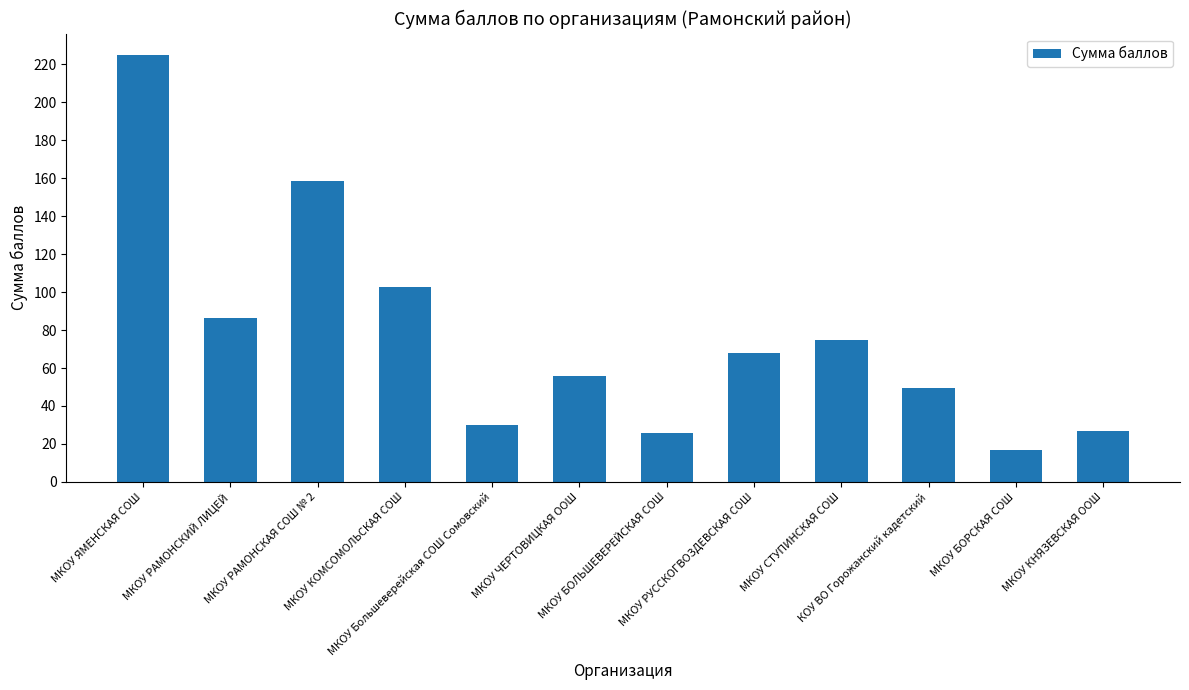

What value does the data have at МКОУ ЧЕРТОВИЦКАЯ ООШ?

56.0